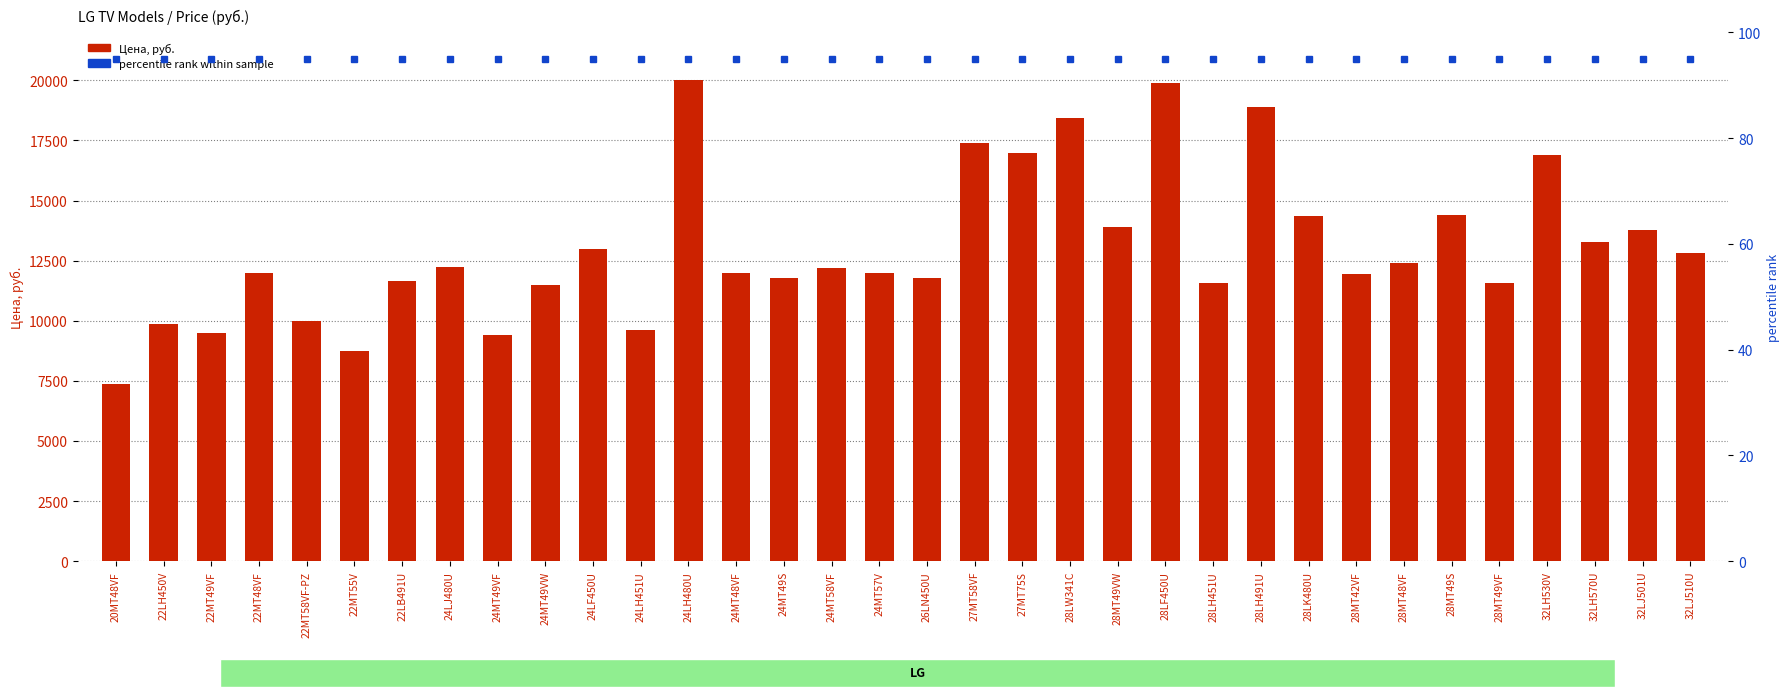

What are all the series names shown in the legend?

Цена, руб., percentile rank